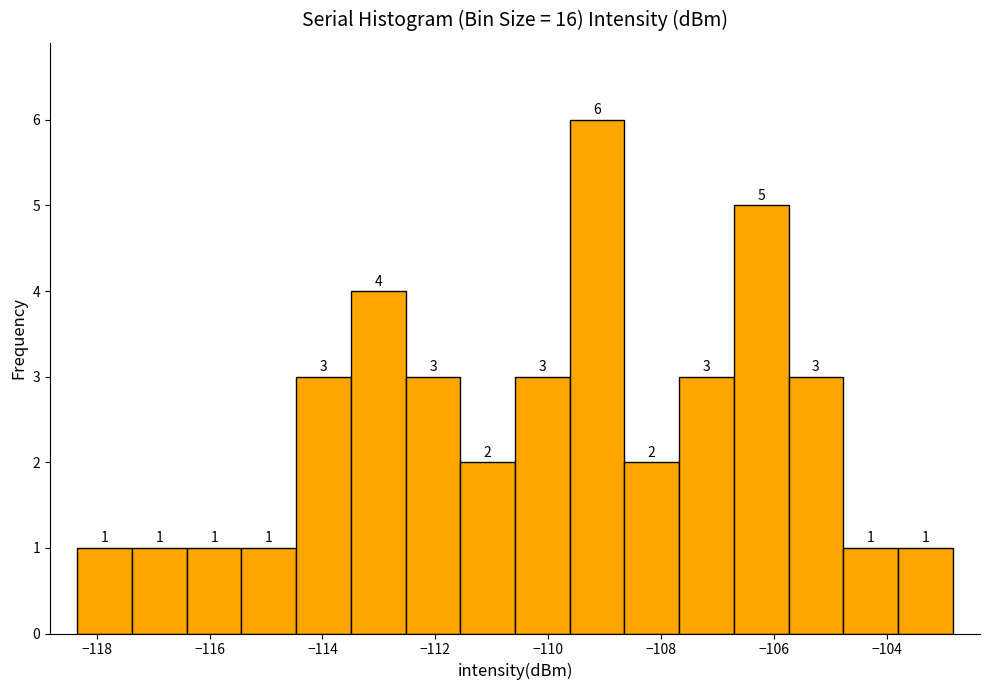

Which range on the x-axis has the tallest bar?

-109.6 to -108.6